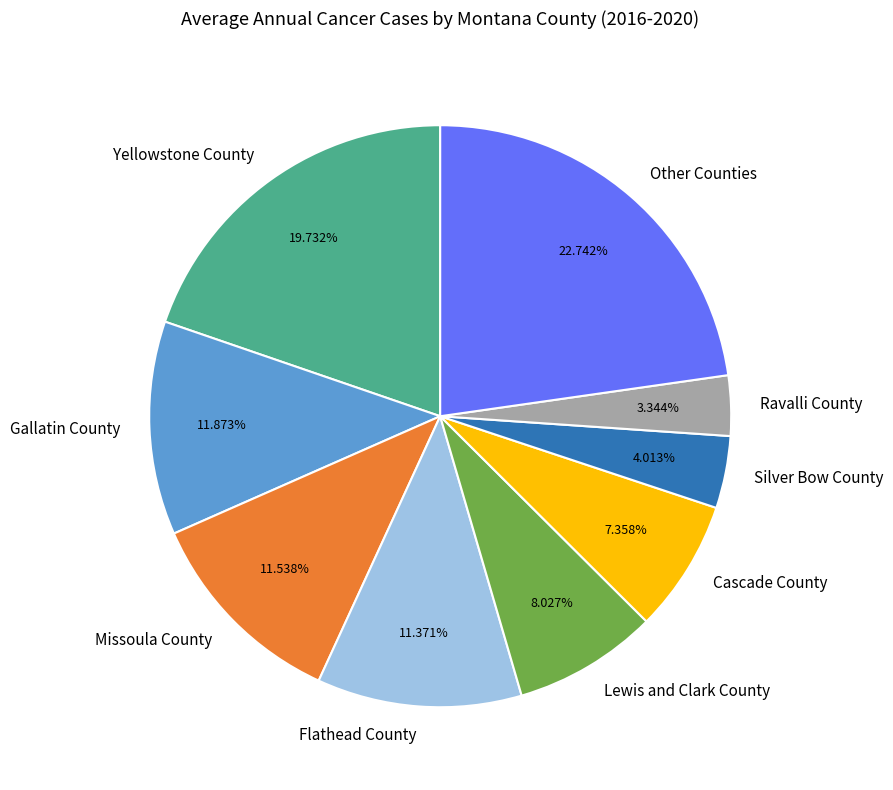

What is the largest slice in the pie chart?

Other Counties